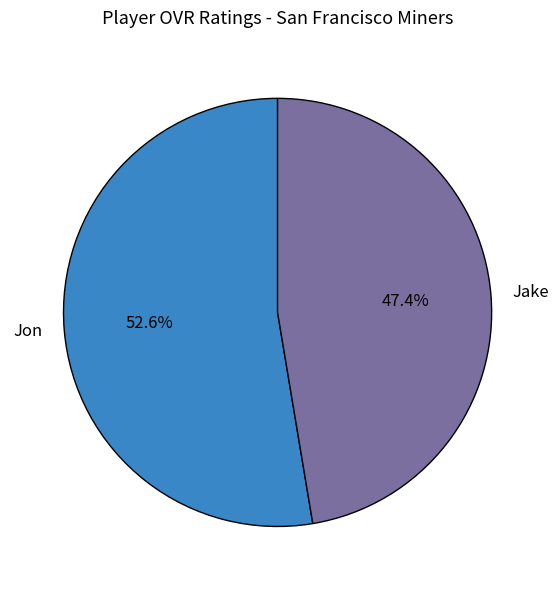

Rank the categories by value from lowest to highest.

Jake, Jon